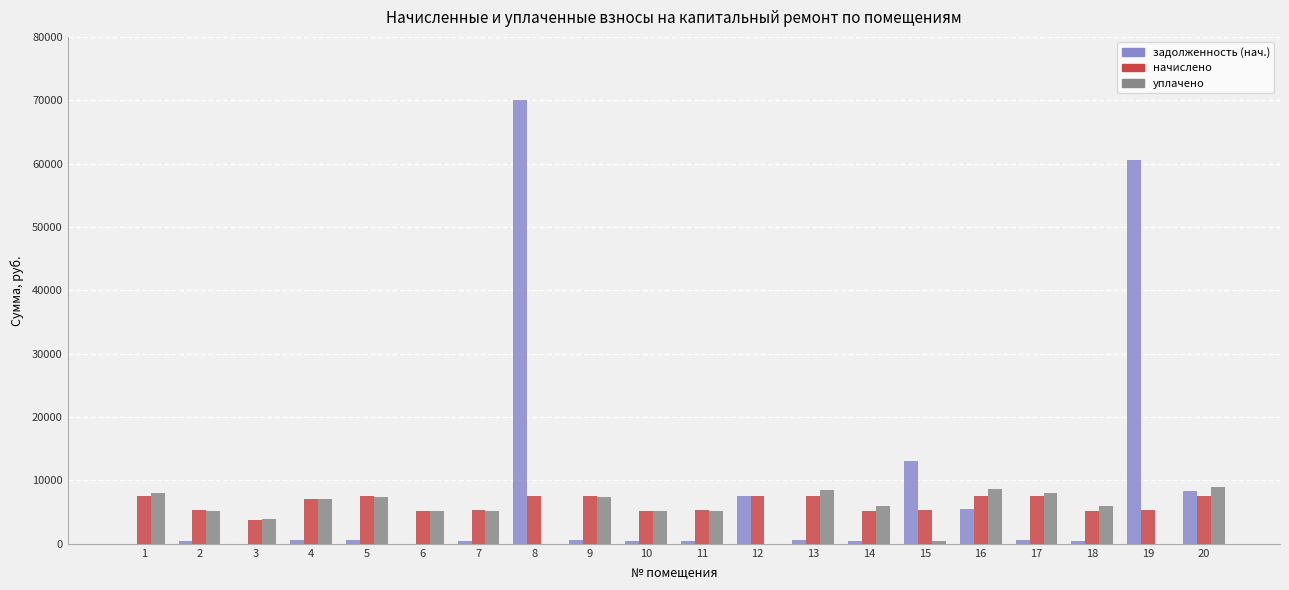

What is the sum of all уплачено values?

106668.3